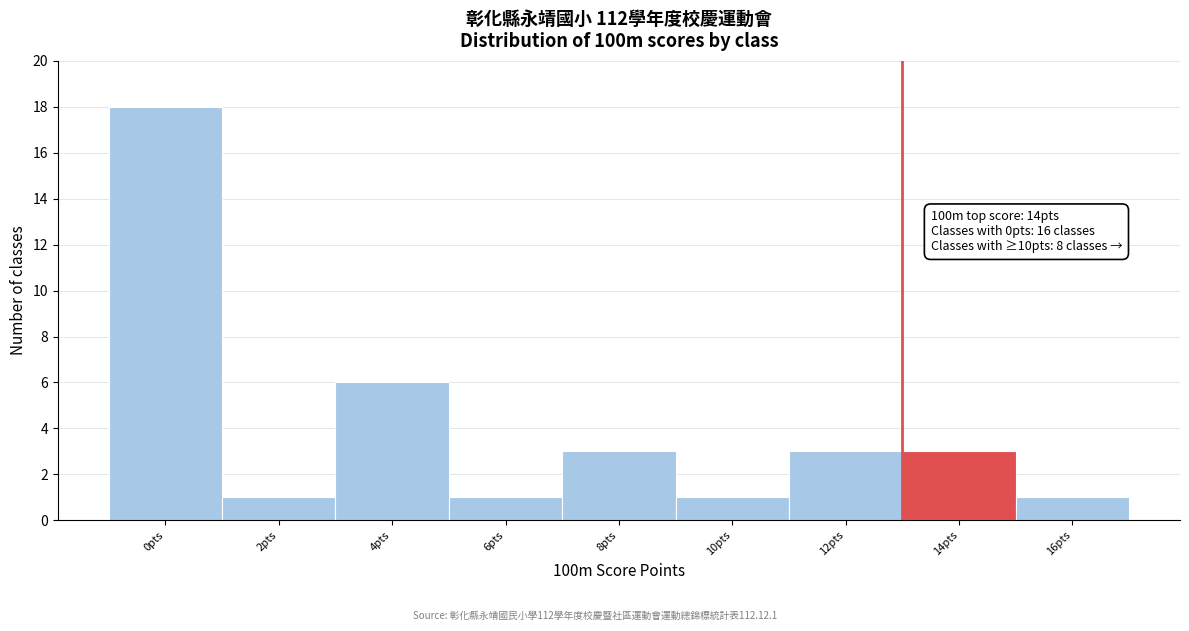

Reading left to right, what are all the values shown in this chart?

0pts=18	2pts=1	4pts=6	6pts=1	8pts=3	10pts=1	12pts=3	14pts=3	16pts=1